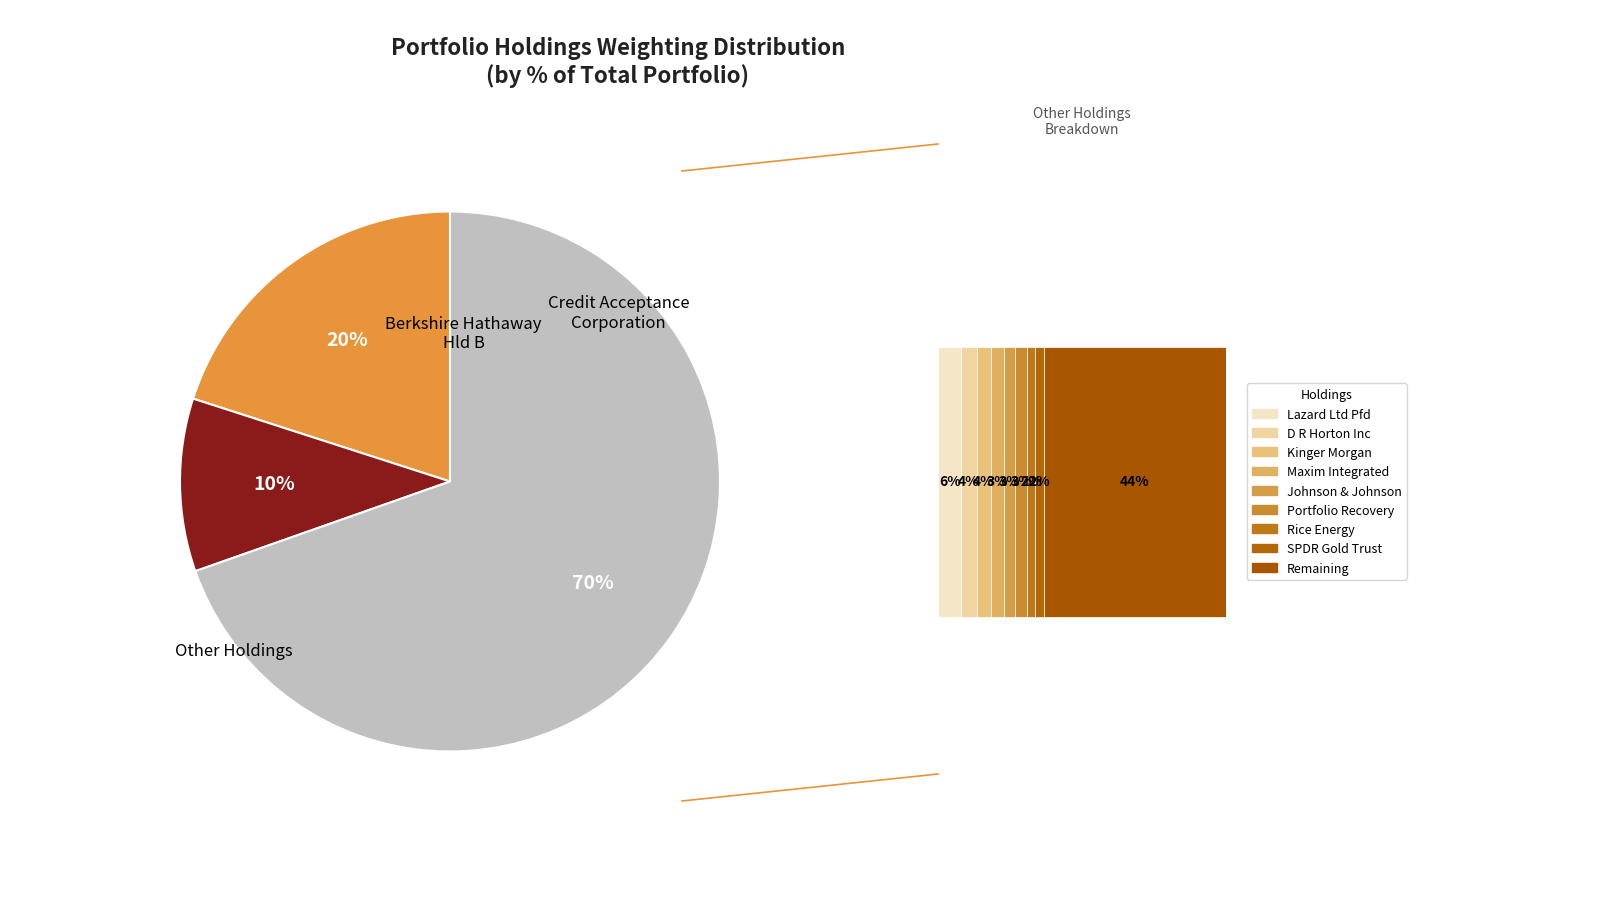

To the nearest percent, what is the average slice percentage?

9%